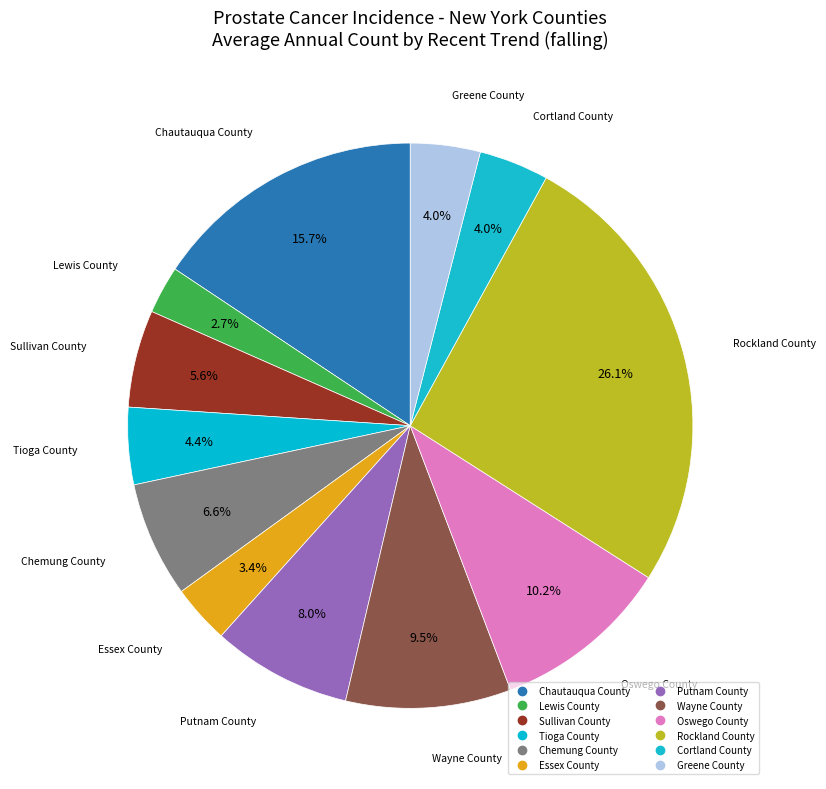

What is the change in value from Chautauqua County to Tioga County?

-107